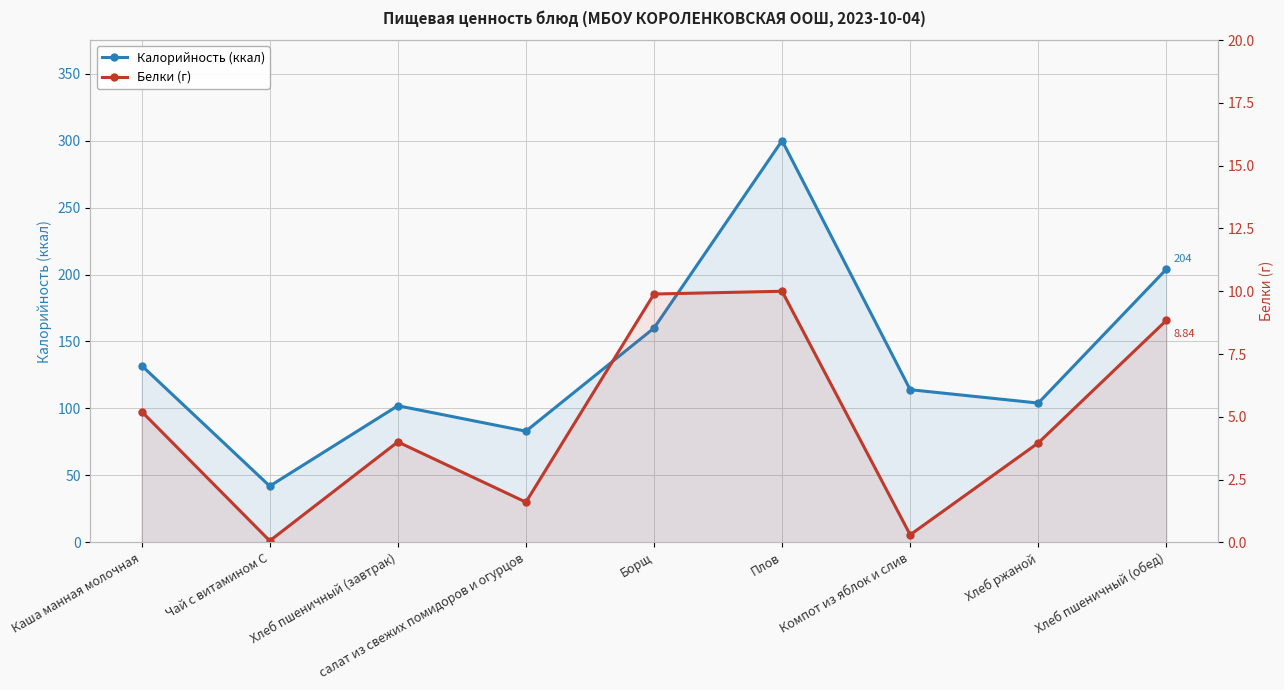

What is the sum of the Белки (г) values at Борщ and Хлеб пшеничный (обед)?

18.7